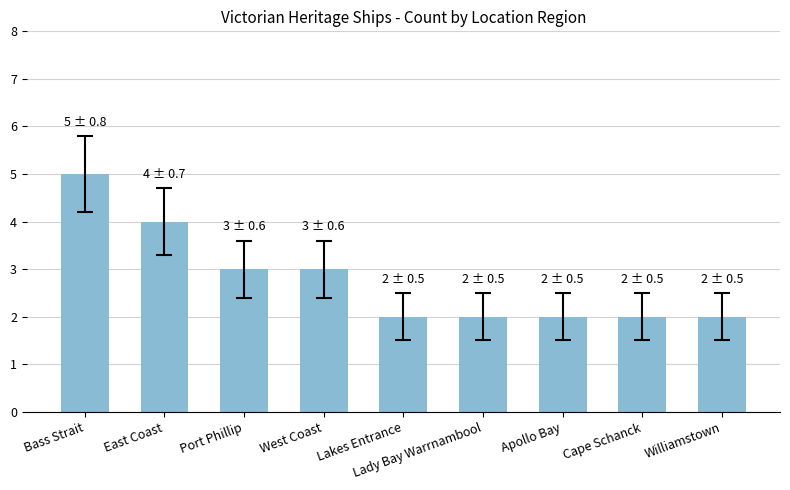

What is the average value?

3